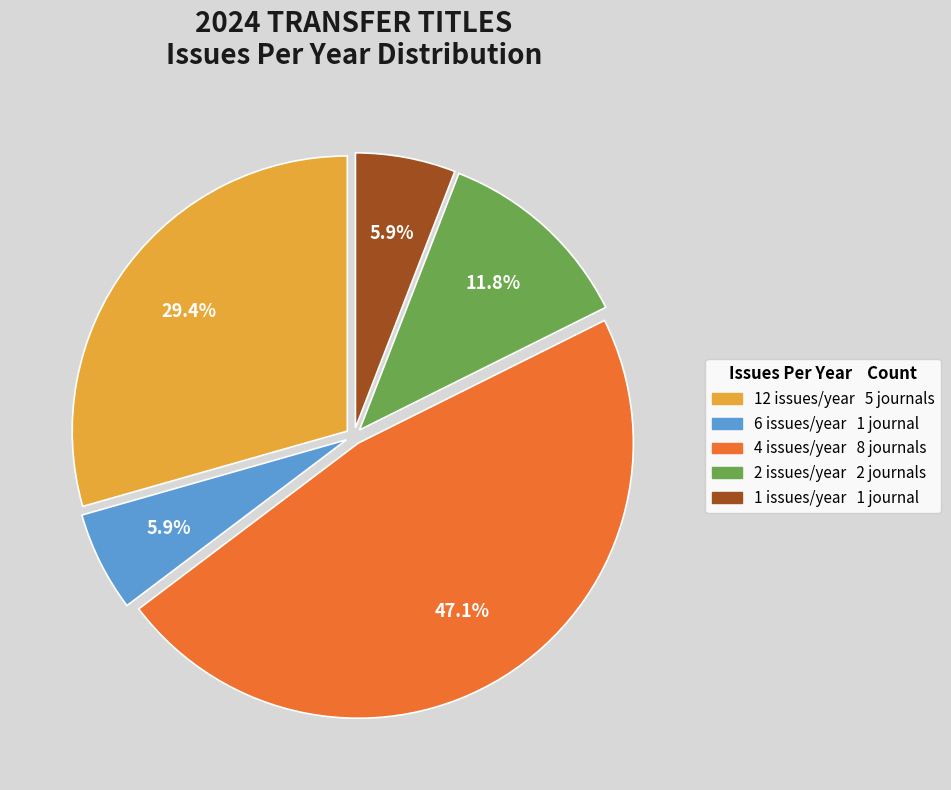

Does any single category account for the majority?

No